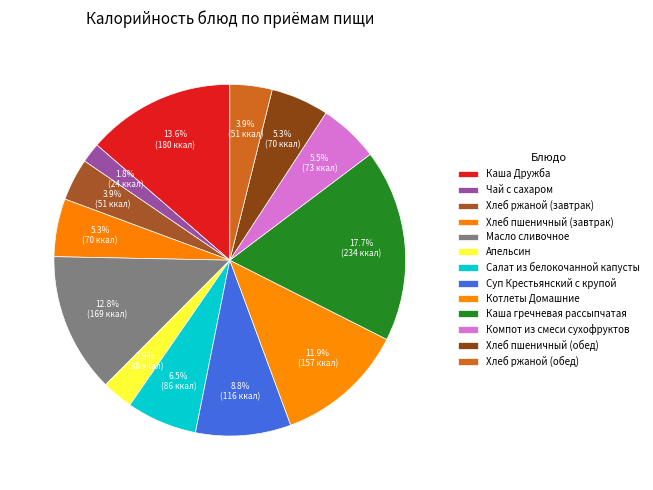

Approximately how many times larger is the value at Котлеты Домашние compared to Хлеб ржаной (завтрак)?

3.1